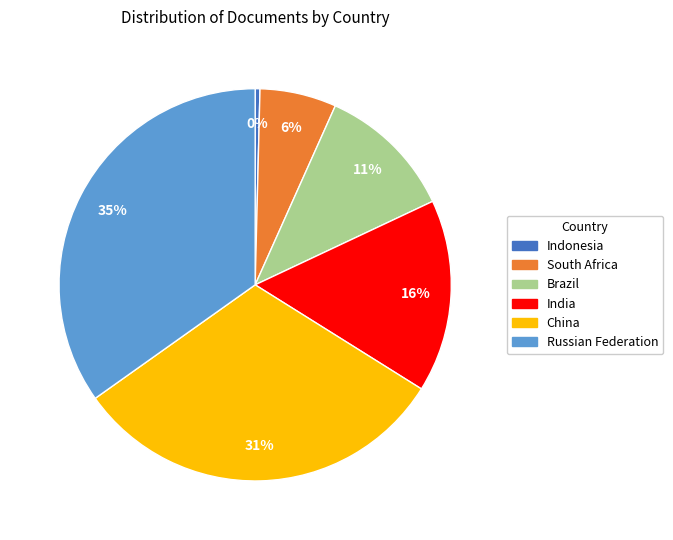

What is the smallest slice in the pie chart?

Indonesia